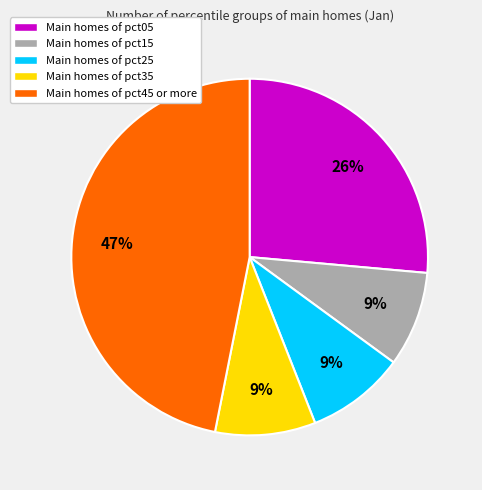

Which slice is the largest?

Main homes of pct45 or more